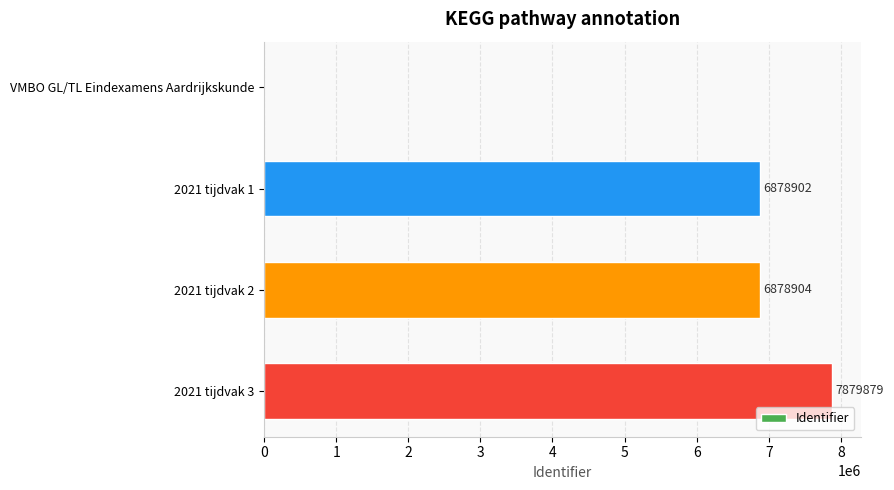

At which label is the value closest to 3939939?

2021 tijdvak 1